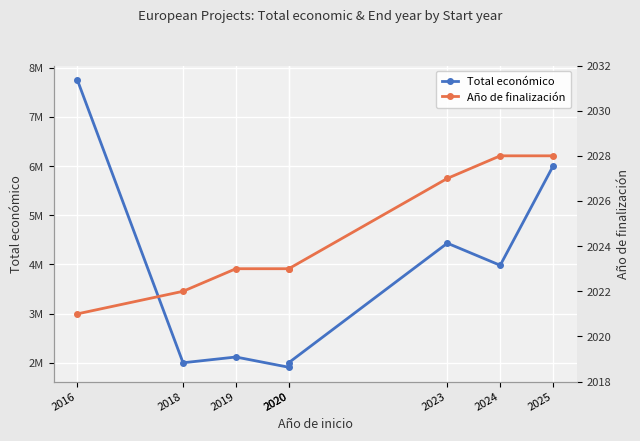

How many lines are shown in the chart?

2